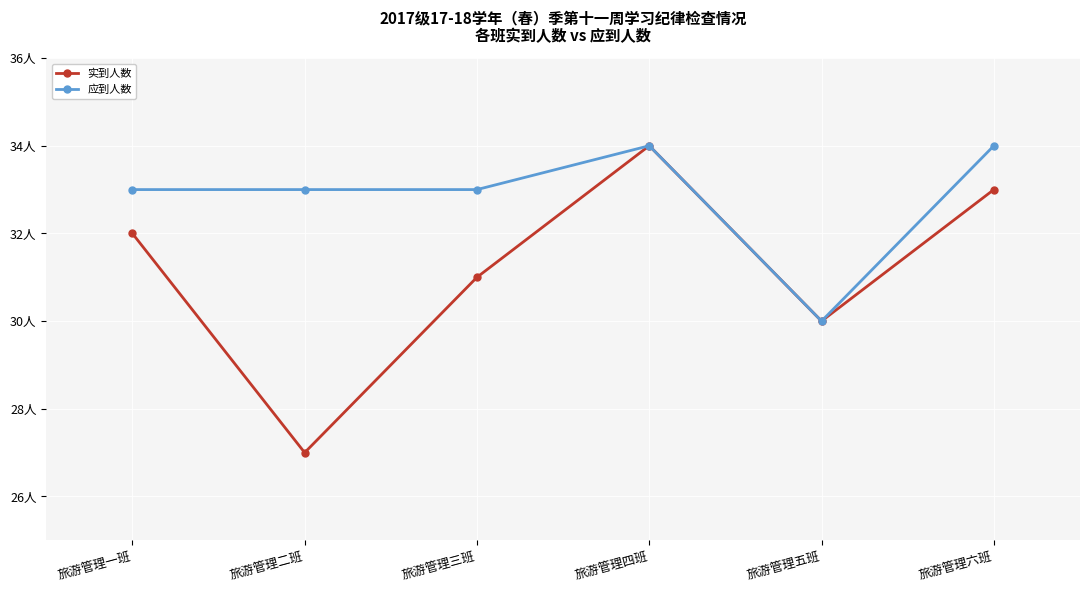

What position from the right is 旅游管理五班?

2